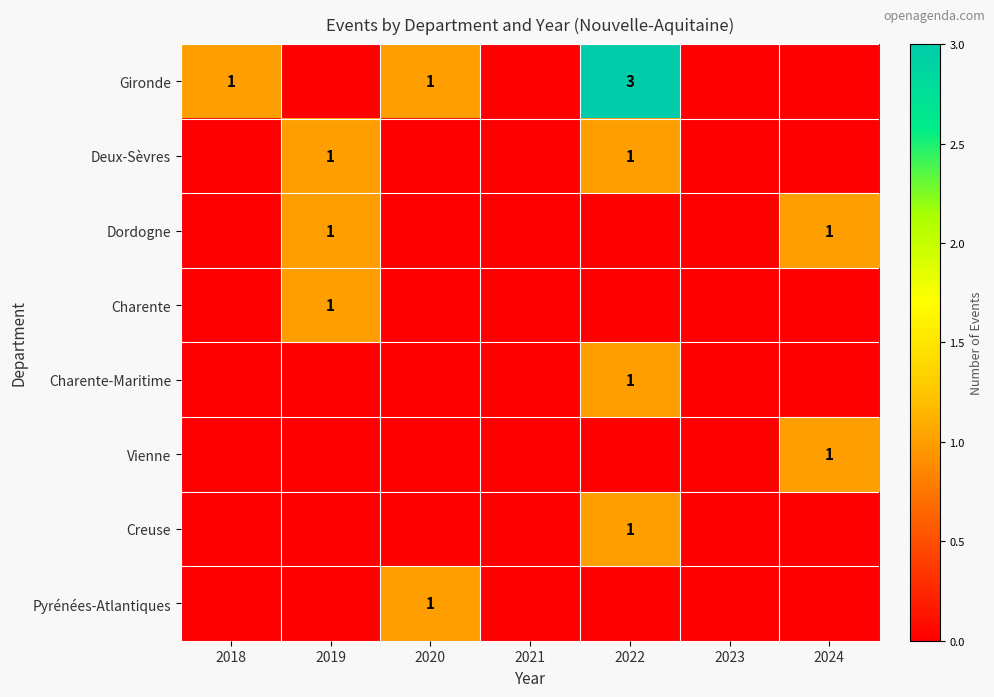

The value of Gironde at 2020 is 0. True or false?

False